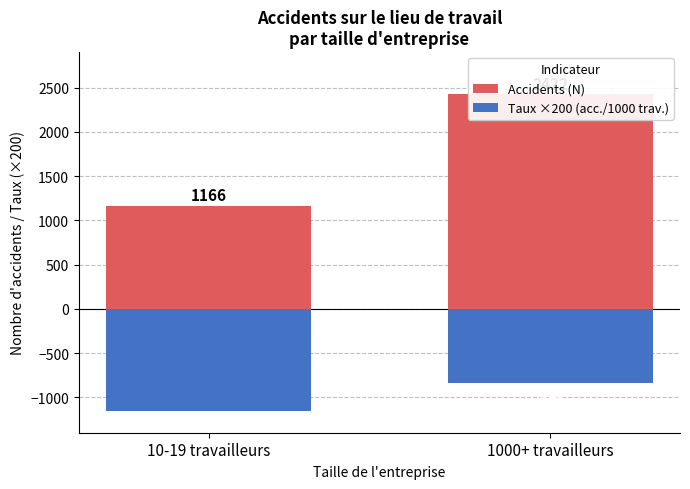

What value does the Taux ×200 (acc./1000 trav.) series have at 10-19 travailleurs?

-1153.7